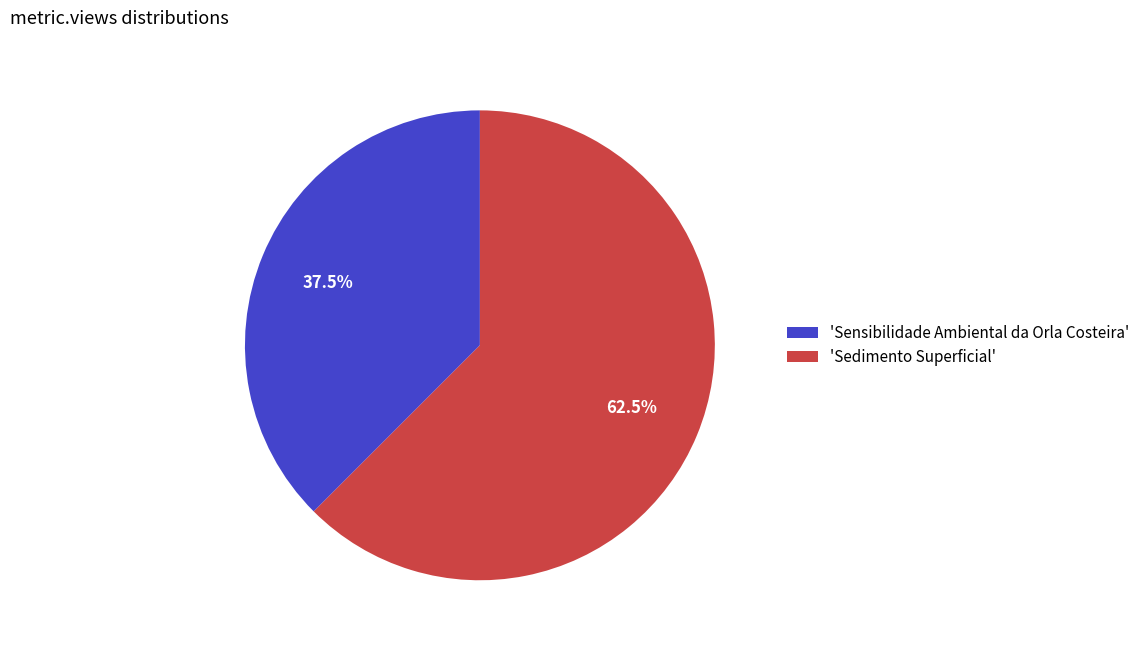

To the nearest percent, what is the average slice percentage?

50%